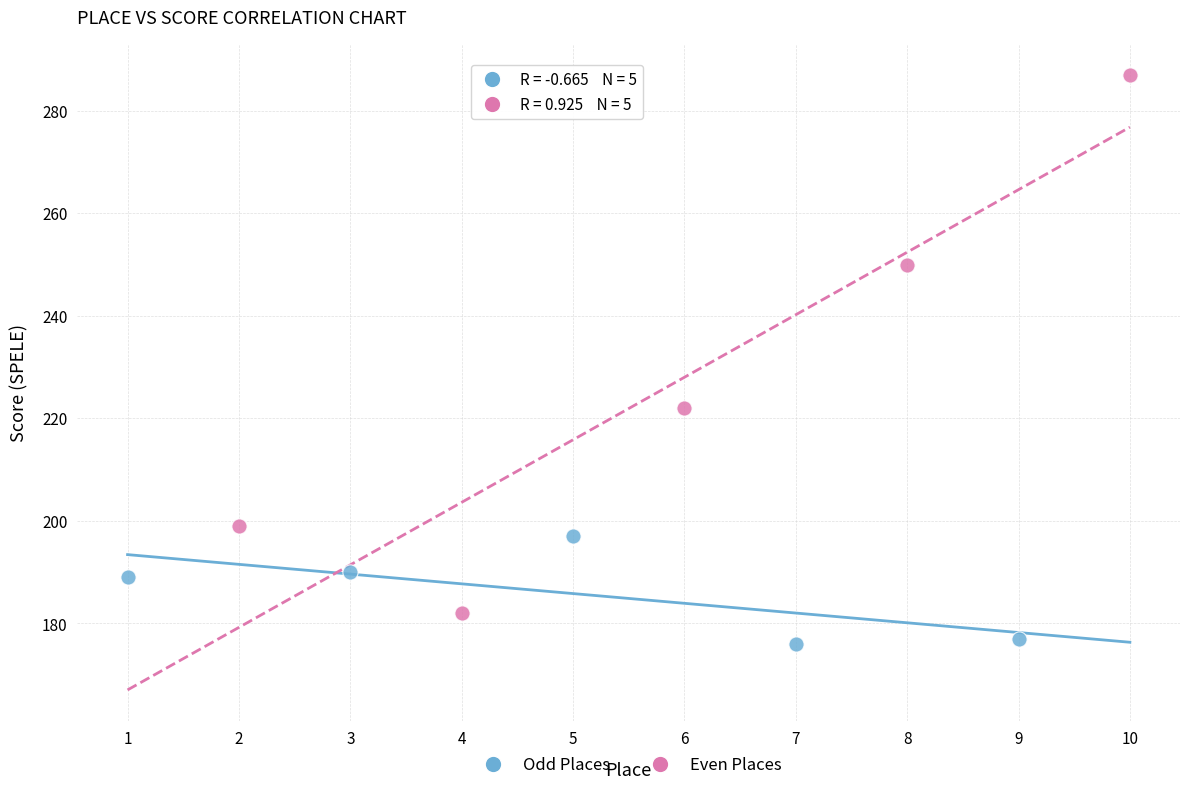

Which series reaches the minimum Y coordinate?

Odd Places